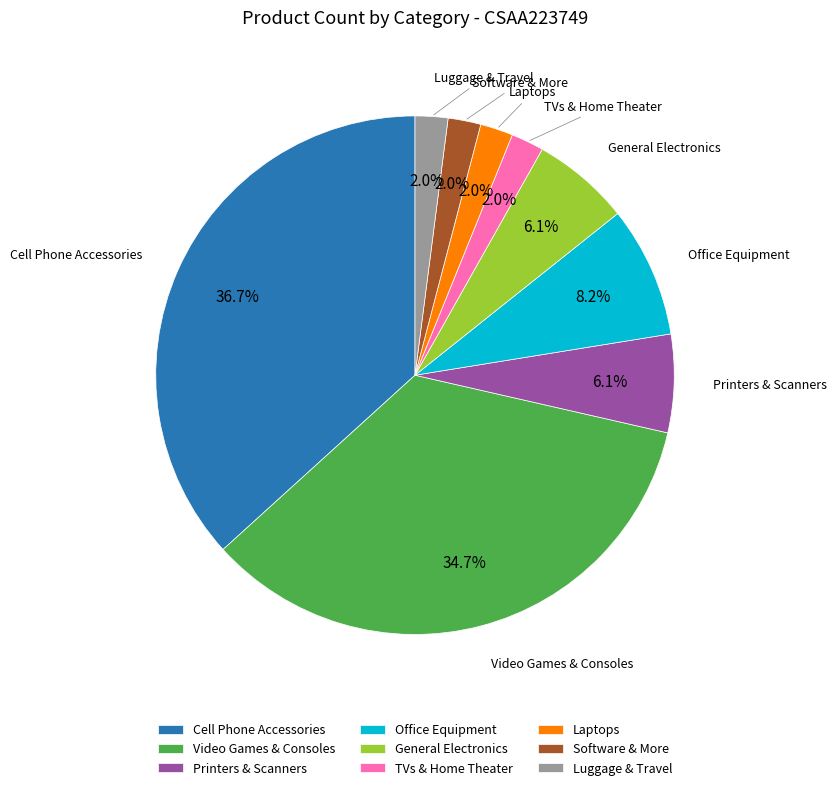

What is the ratio of the value at Software & More to the value at Laptops?

1.0